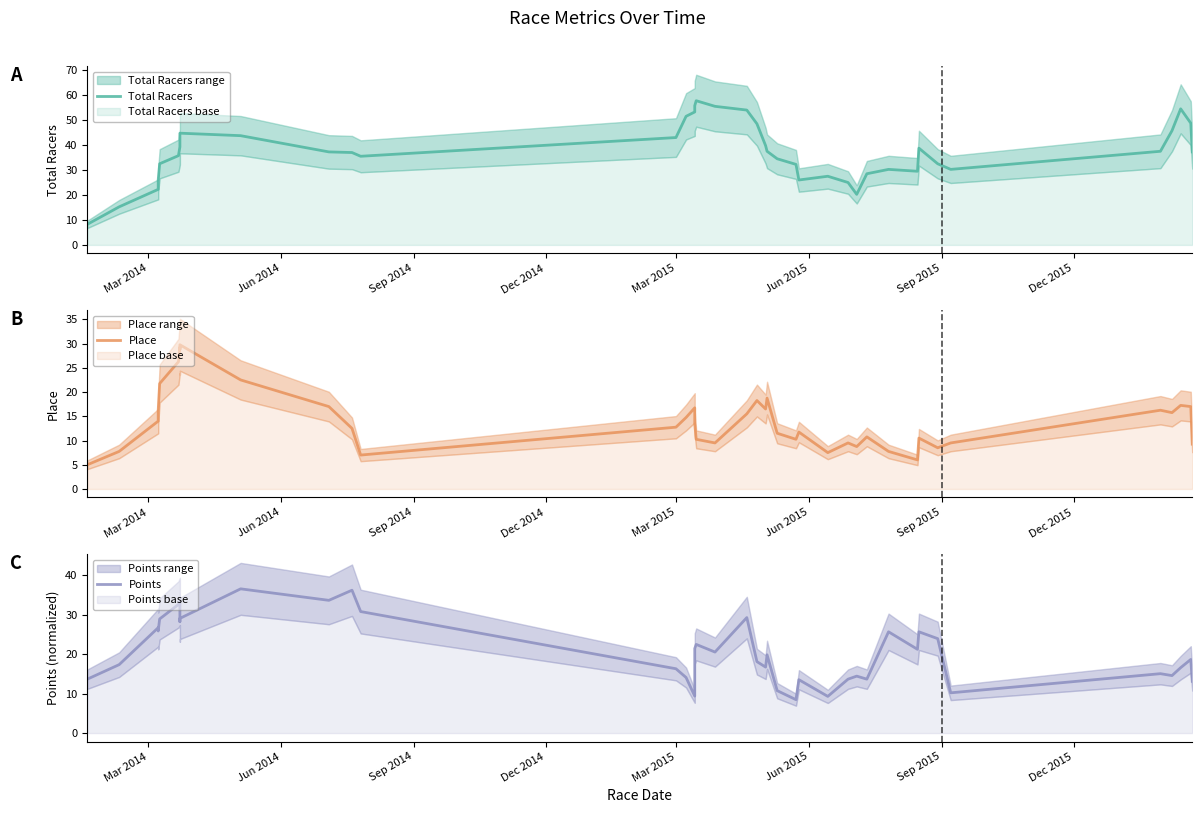

How many data points in Place are less than 13?

20